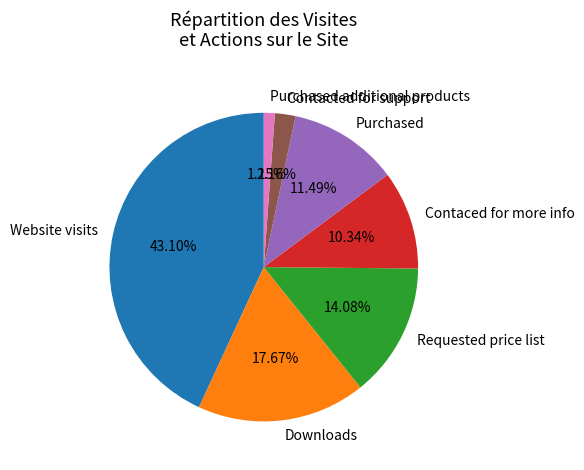

Rank the categories by value from highest to lowest.

Website visits, Downloads, Requested price list, Purchased, Contaced for more info, Contacted for support, Purchased additional products